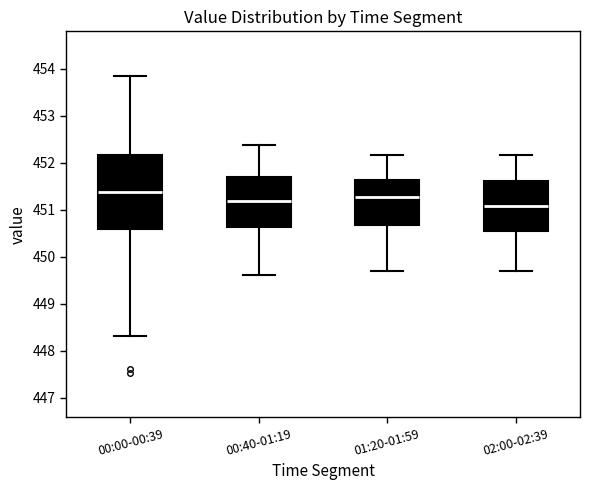

Which box is the tallest, from its lower edge to its upper edge?

00:00-00:39